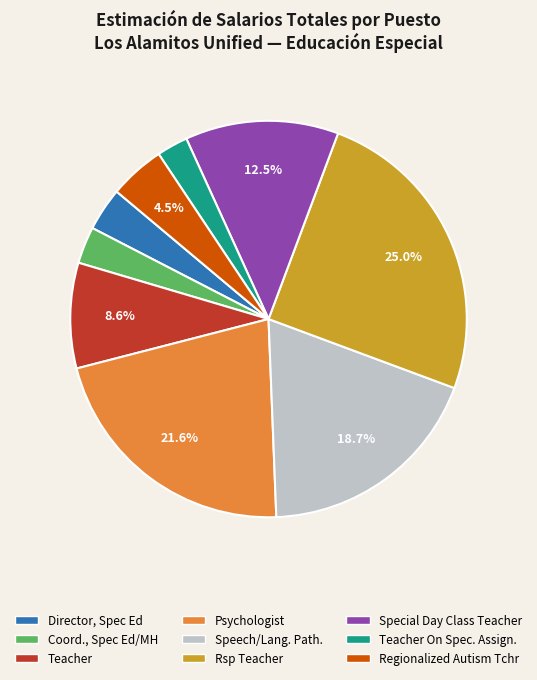

Is there any slice that represents more than half of the pie?

No